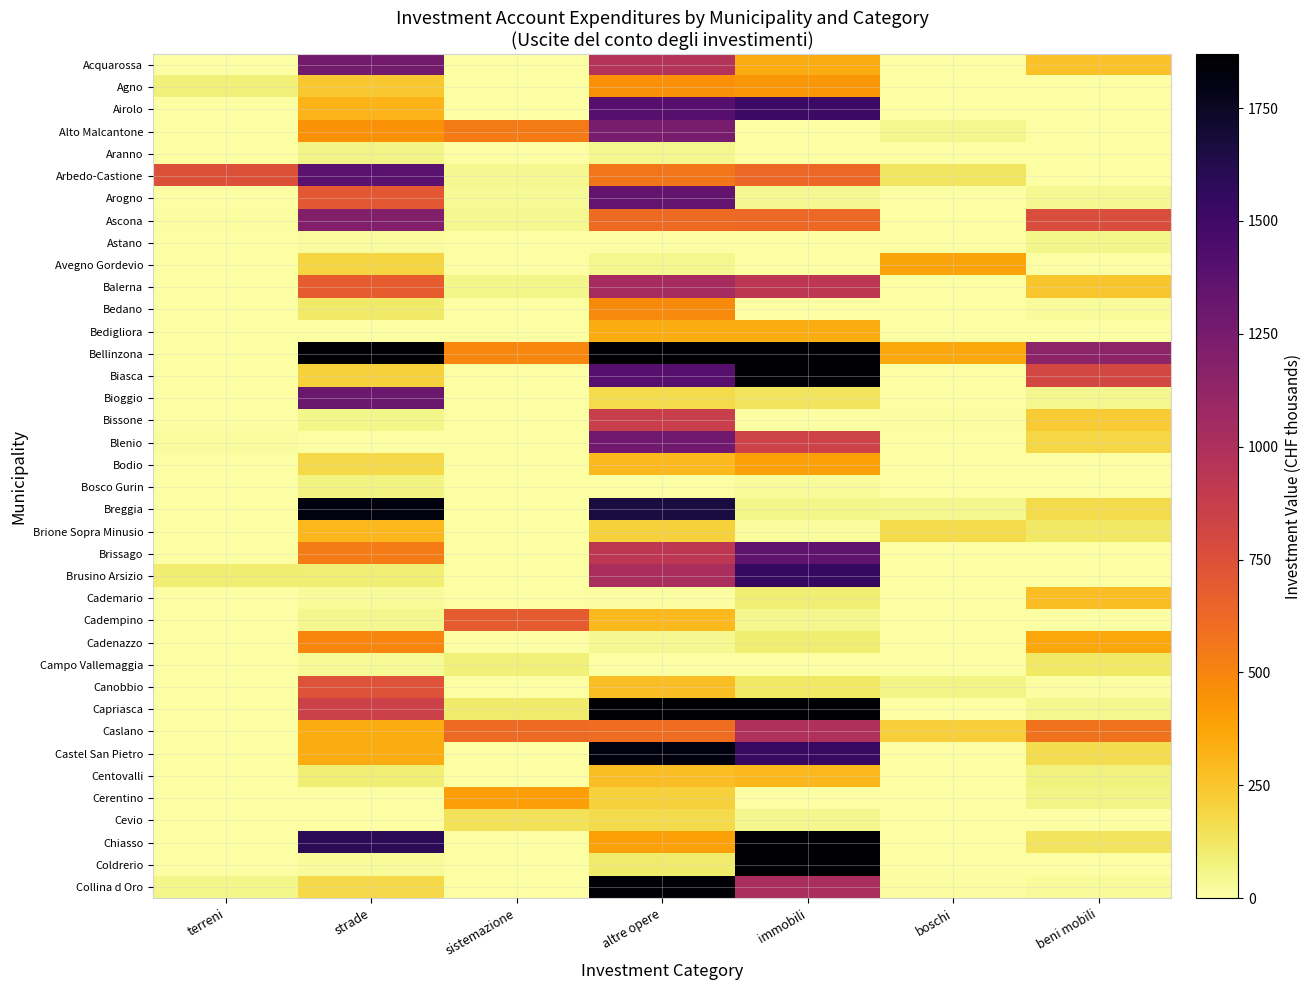

Count the number of categories in the chart.

7